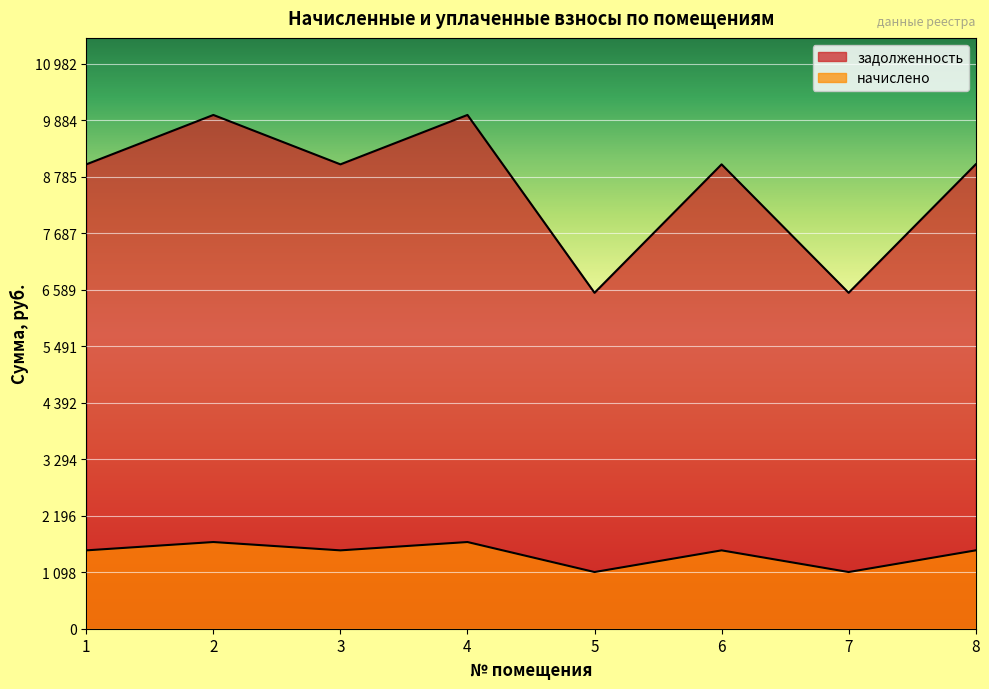

Rank the series by their maximum value, from highest to lowest.

задолженность, начислено